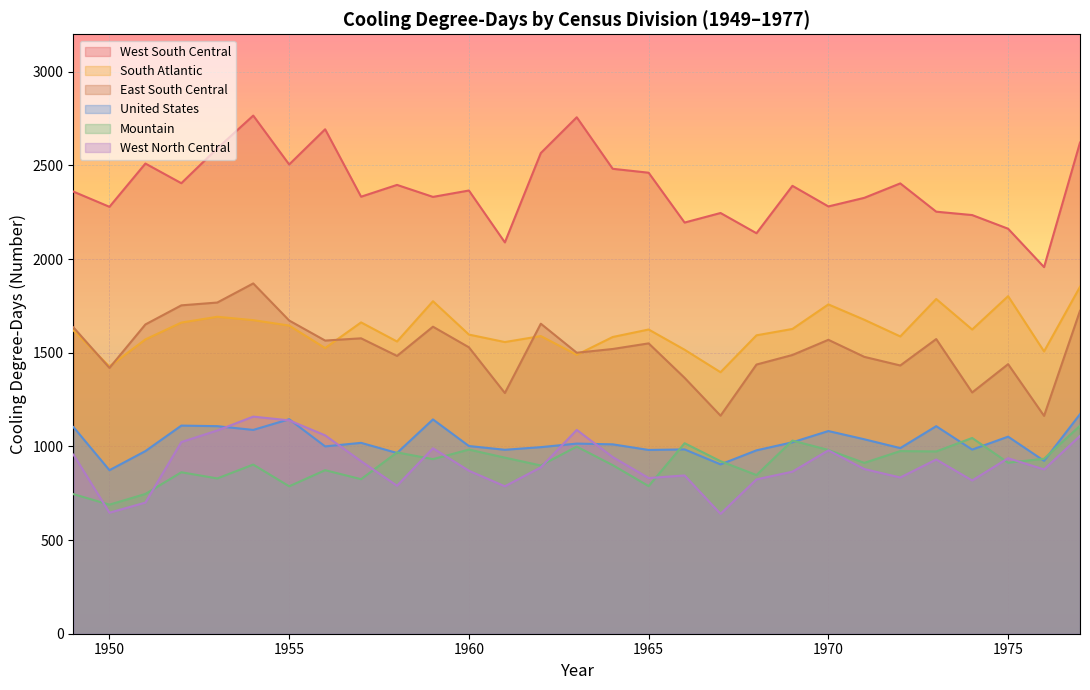

The value of East South Central at 1949 is 1121. True or false?

False